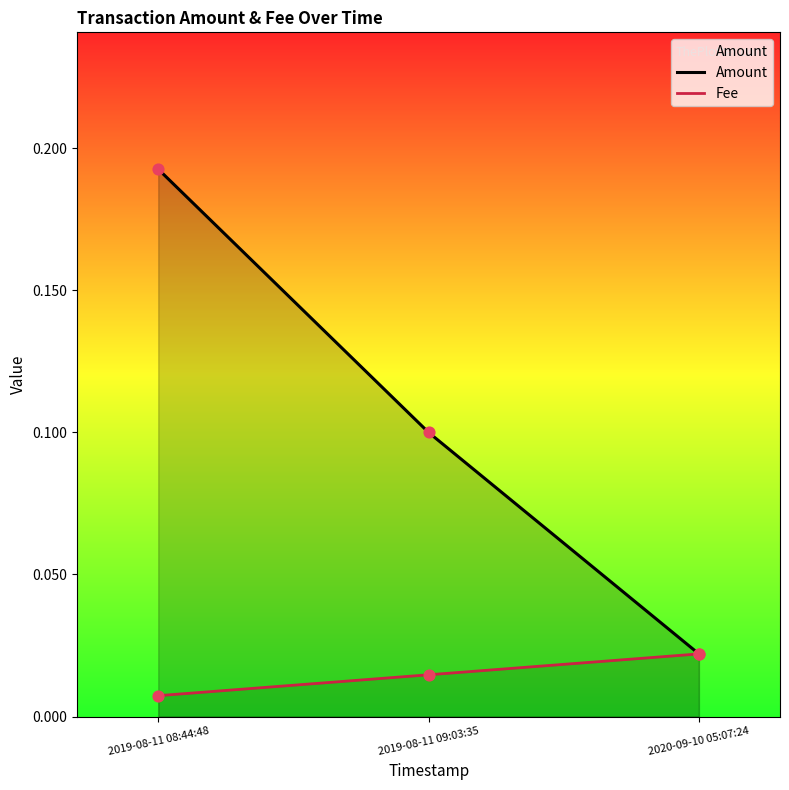

At how many categories does at least one series exceed 0?

3